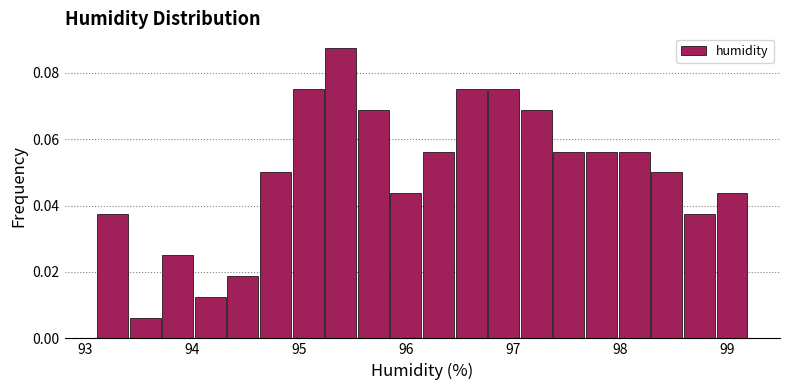

Around what value on the x-axis is the tallest bar? Give the approximate position of its centre, as read against the axis.

95.4